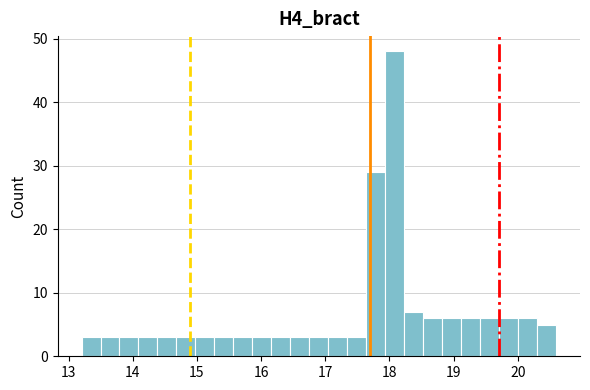

Around what value on the x-axis is the tallest bar? Give the approximate position of its centre, as read against the axis.

18.1